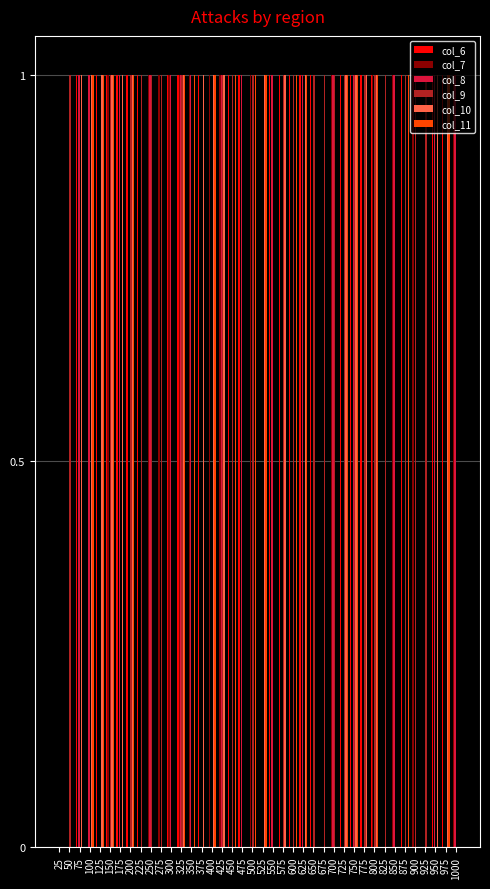

What is the total value across all series at 975?

3